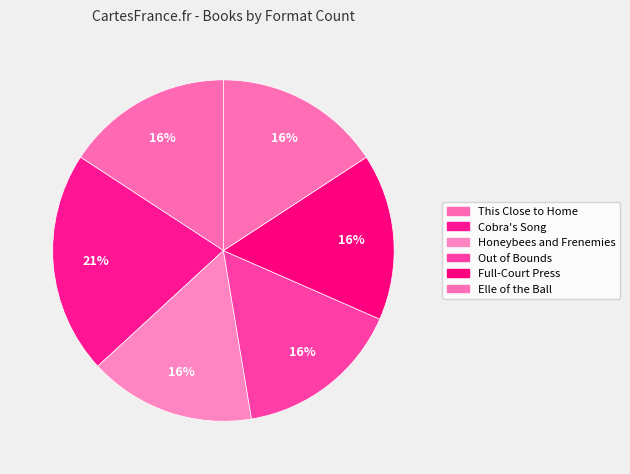

How many segments does this pie chart have?

6